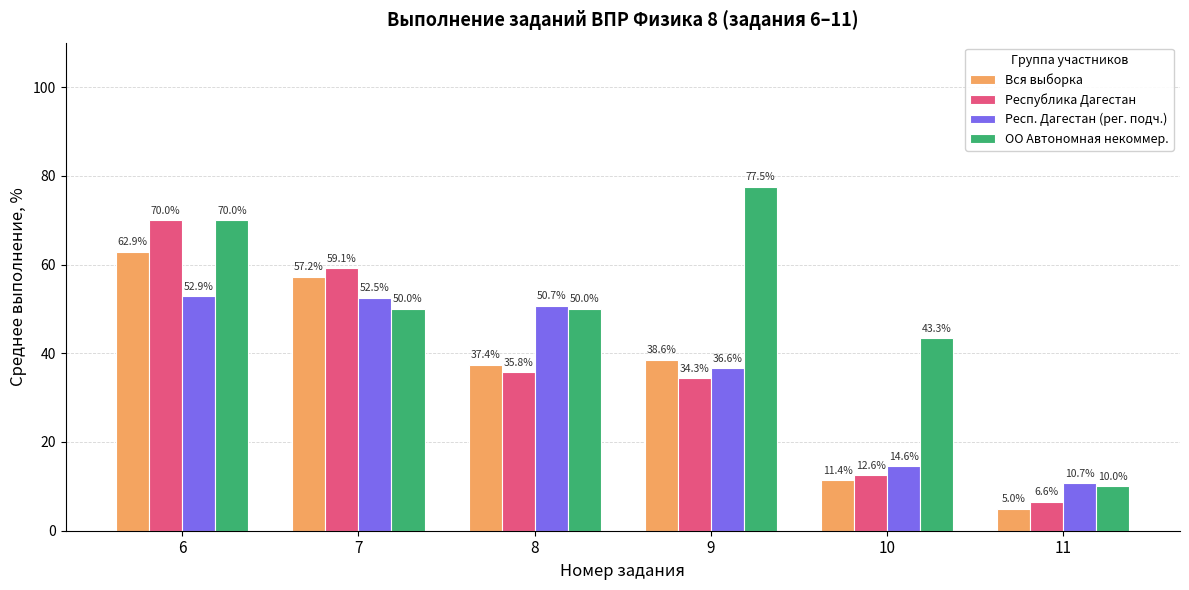

What are all the series names shown in the legend?

Вся выборка, Республика Дагестан, Респ. Дагестан (рег. подч.), ОО Автономная некоммер.